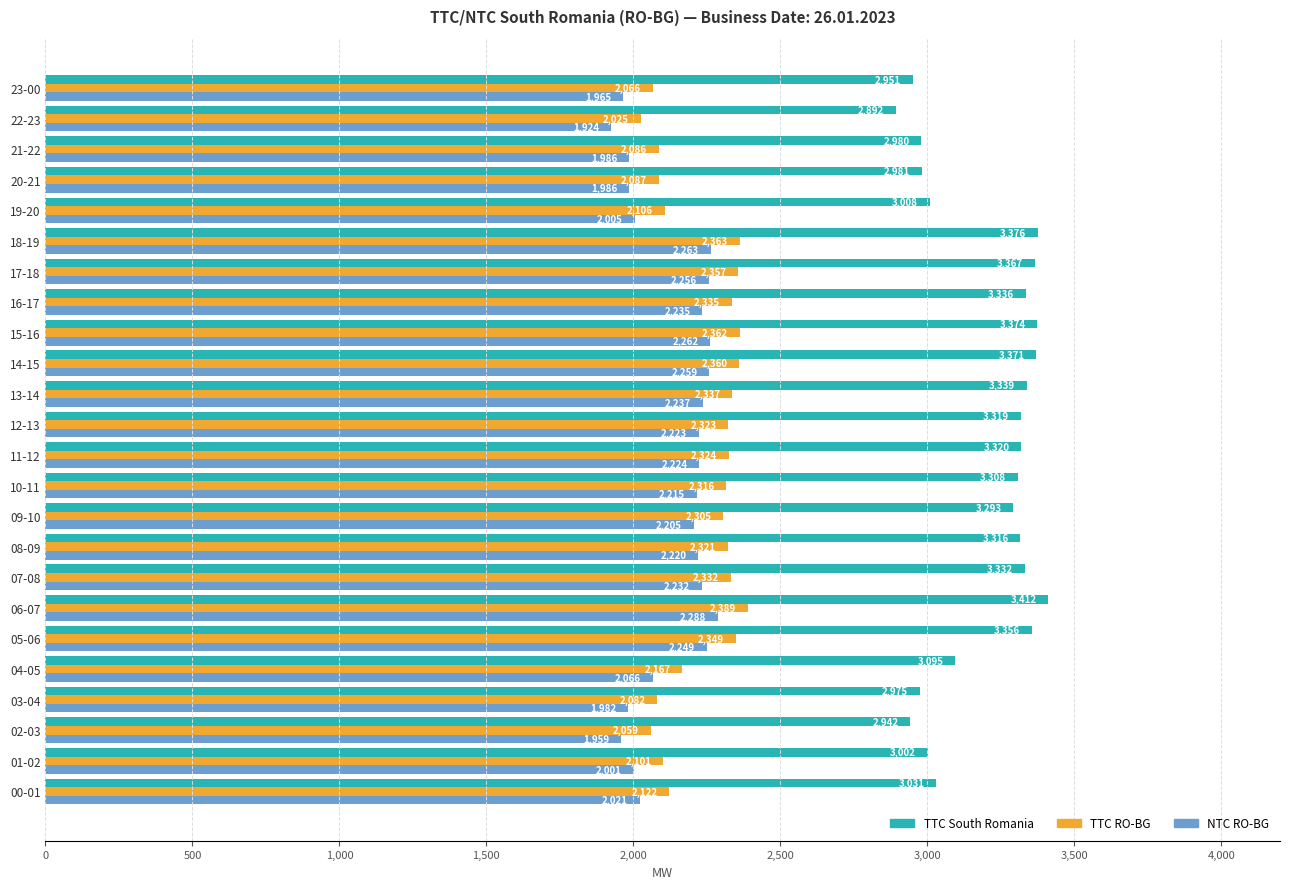

The TTC South Romania series shows 3293 at 09-10. True or false?

True